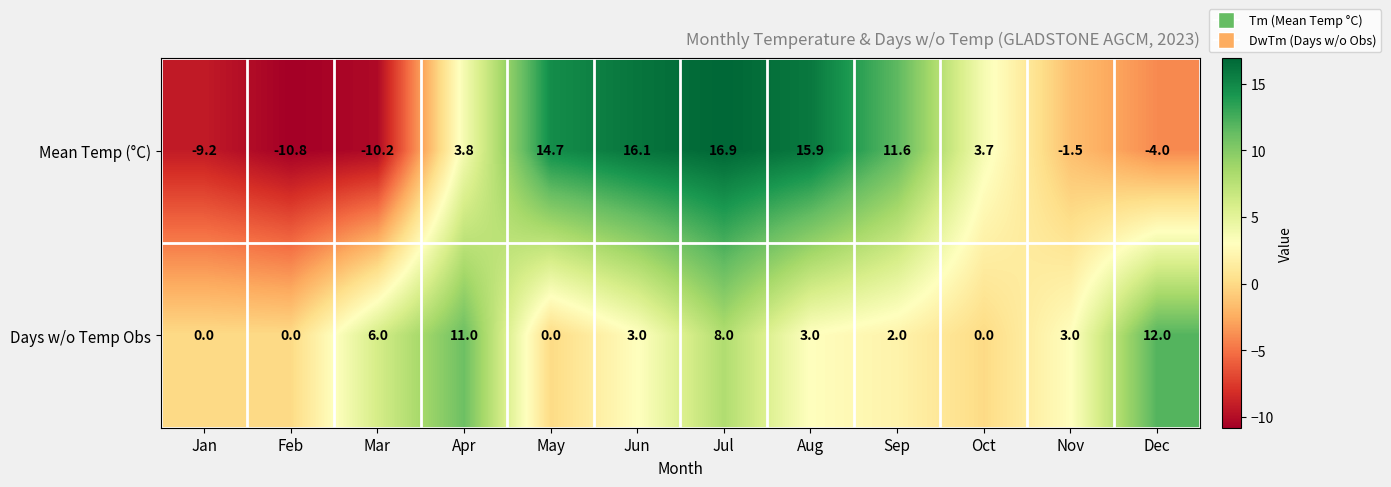

Count the number of categories in the chart.

12